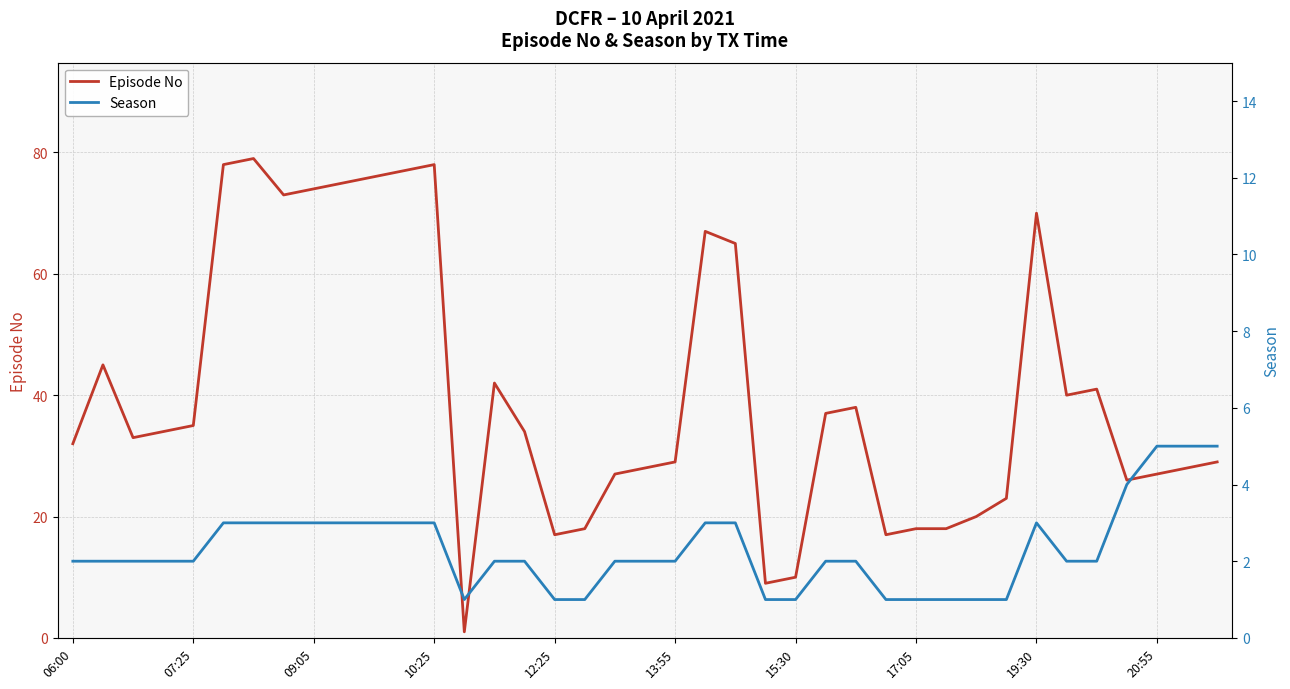

True or false: Episode No has a value of 17 at 12:25.

True